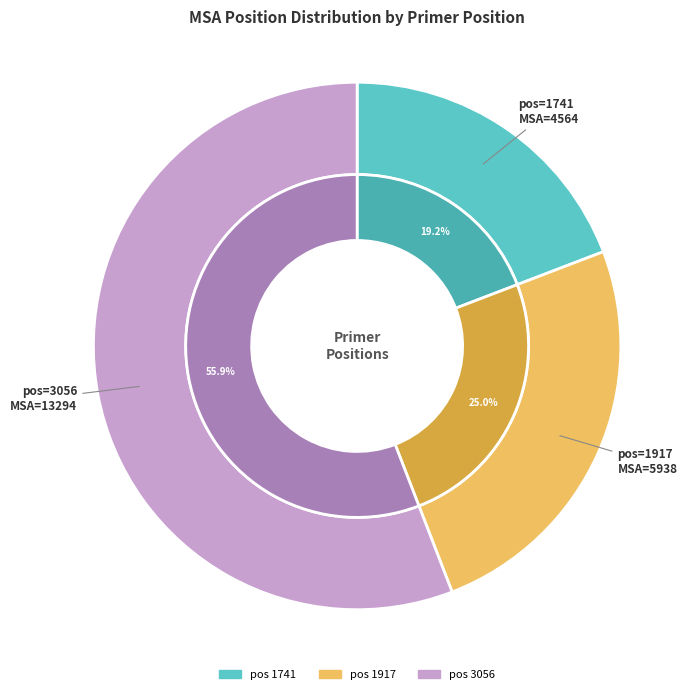

Which category has the smallest portion of the pie?

1741